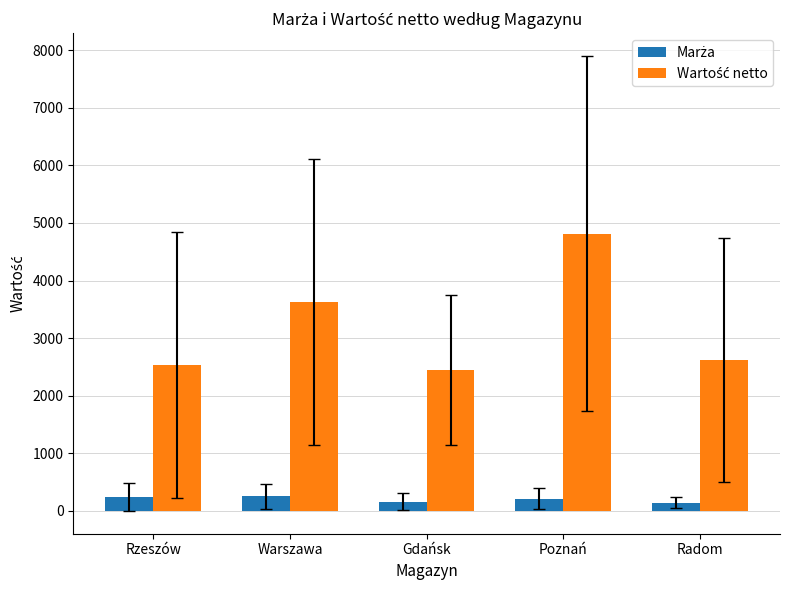

What is the maximum value shown in the chart?

4814.9